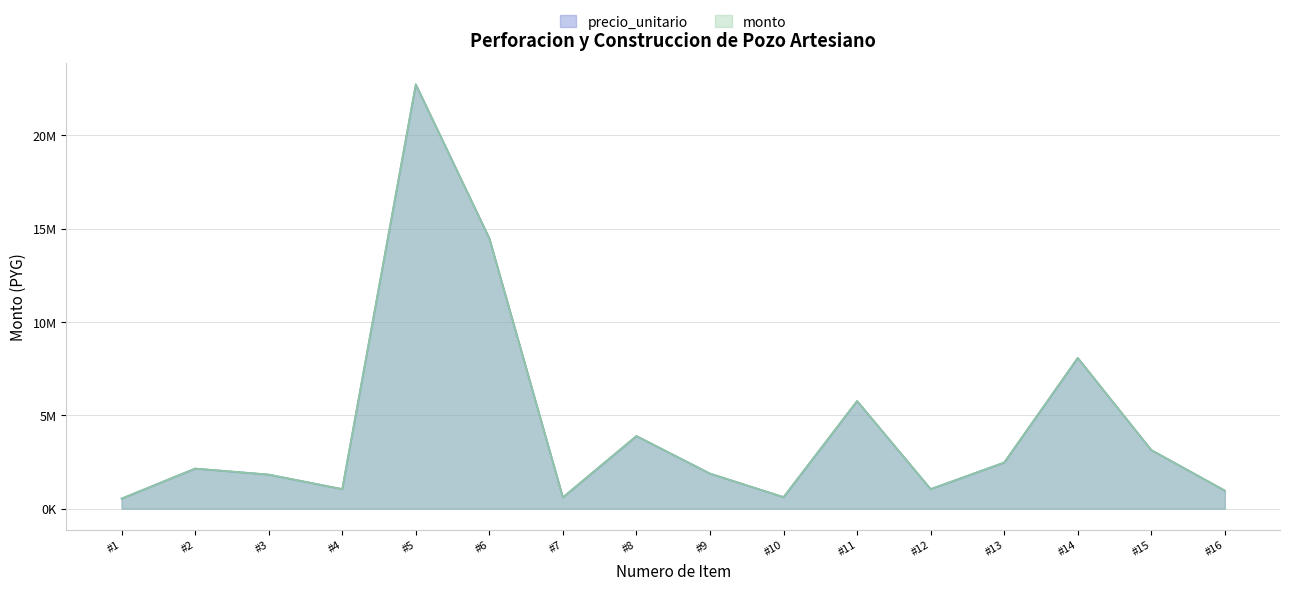

Reading left to right, what are all the values shown in this chart?

precio_unitario: 536667	2146667	1824667	1046500	22741330	14490000	603750	3890833	1878333	617167	5769167	1046500	2468667	8076833	3139500	966000
monto: 536667	2146667	1824667	1046500	22741330	14490000	603750	3890833	1878333	617167	5769167	1046500	2468667	8076833	3139500	966000